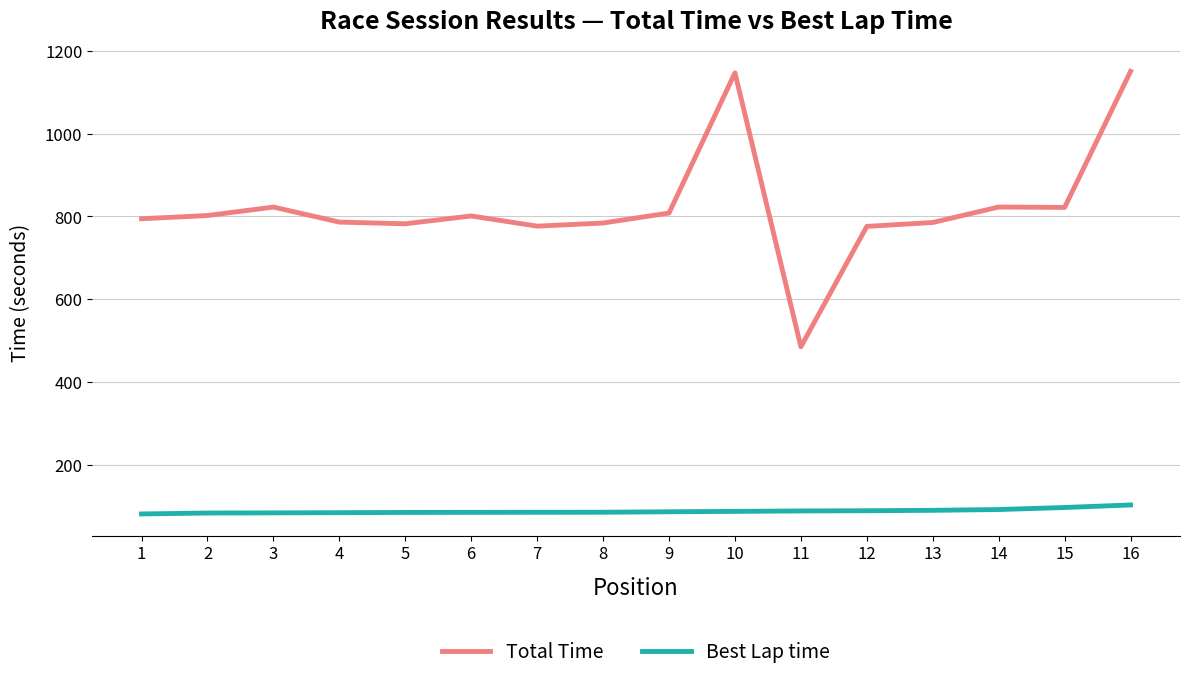

True or false: Total Time has a value of 776.6 at 7.

True